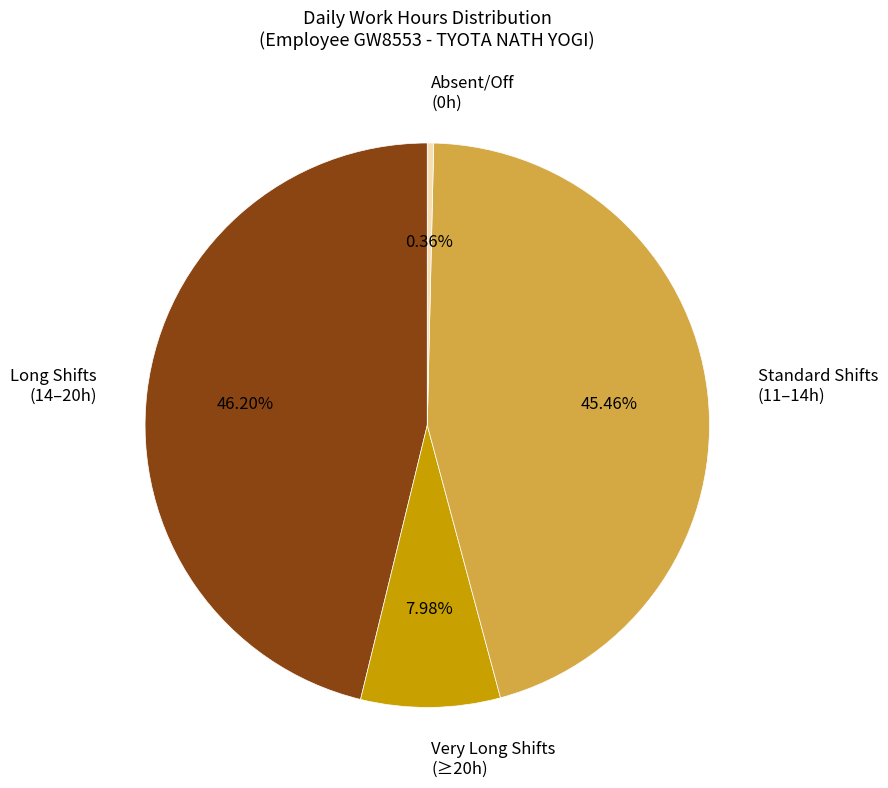

Is there any slice that represents more than half of the pie?

No